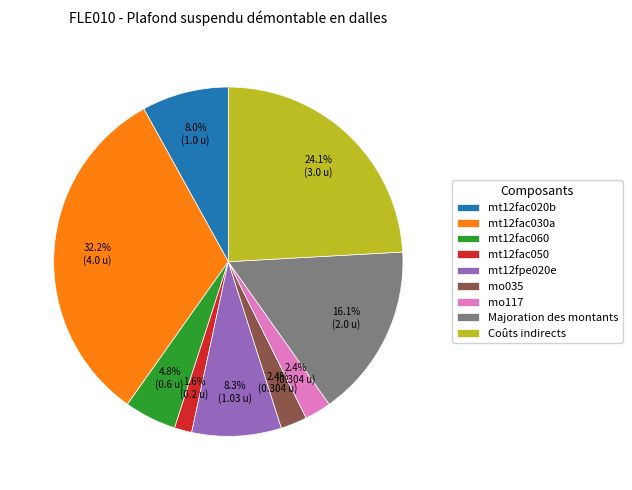

To the nearest percent, what is the difference between the largest and smallest slice percentages?

31%